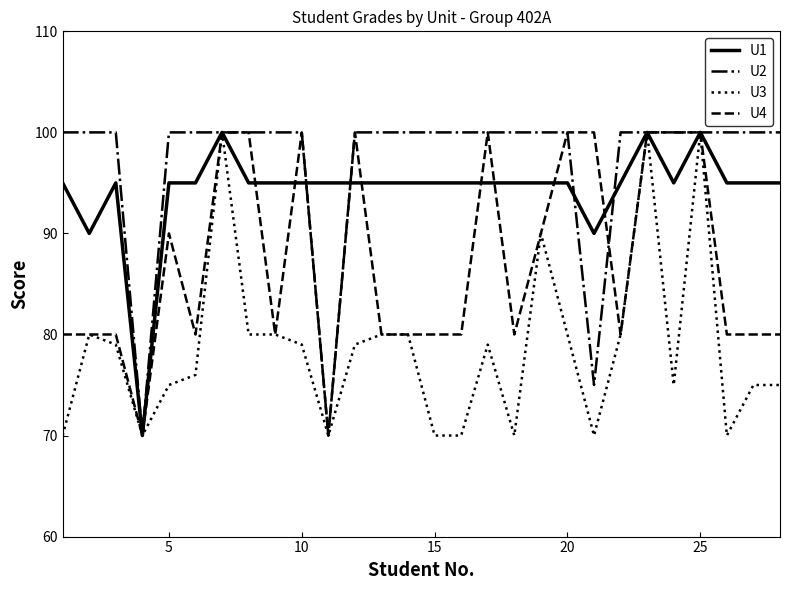

What is the lowest value of the U2 series?

70